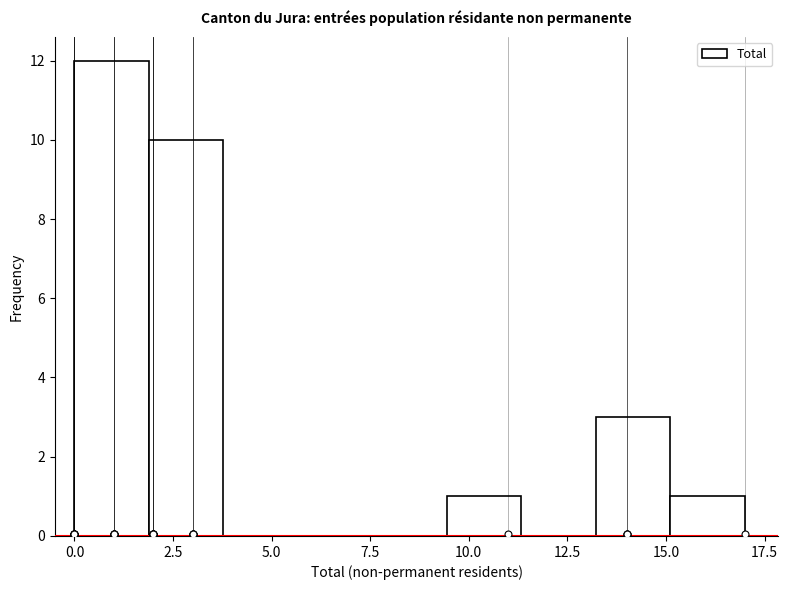

Around what value on the x-axis is the tallest bar? Give the approximate position of its centre, as read against the axis.

1.0